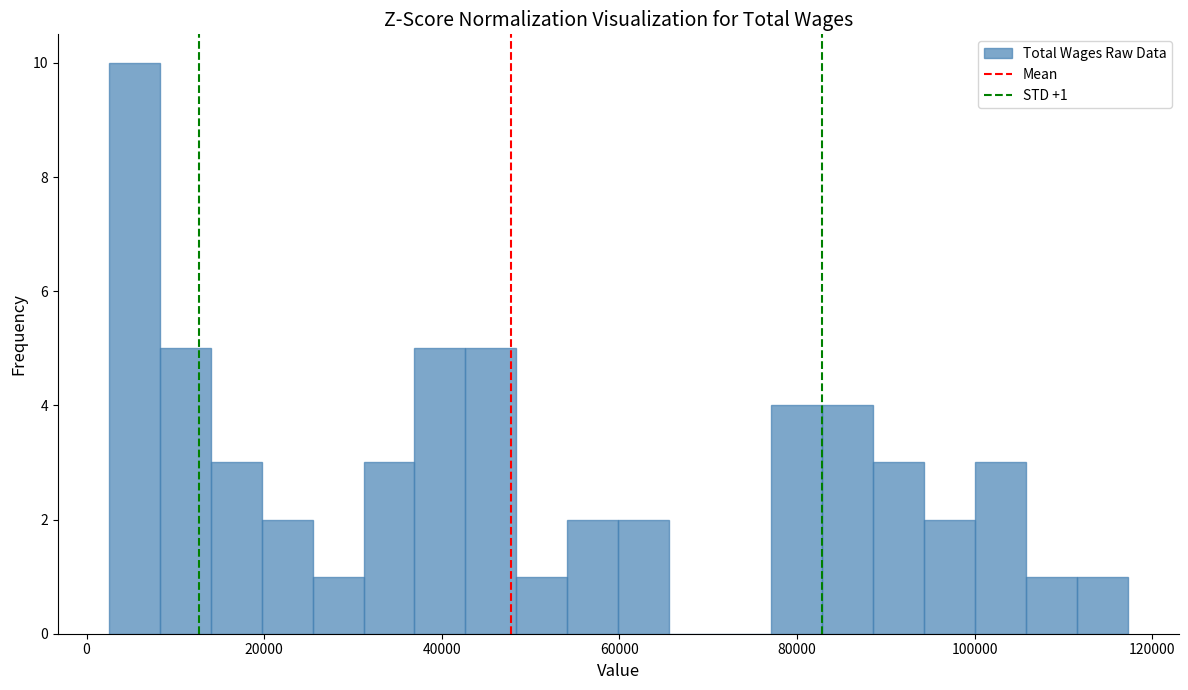

Around what value on the x-axis is the tallest bar? Give the approximate position of its centre, as read against the axis.

6000